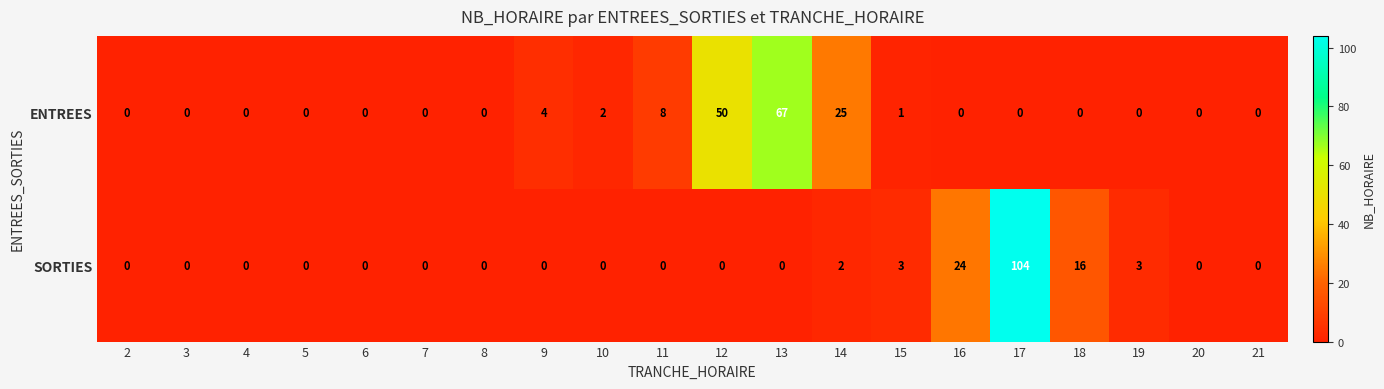

Is it true that ENTREES equals 0 at 17?

True